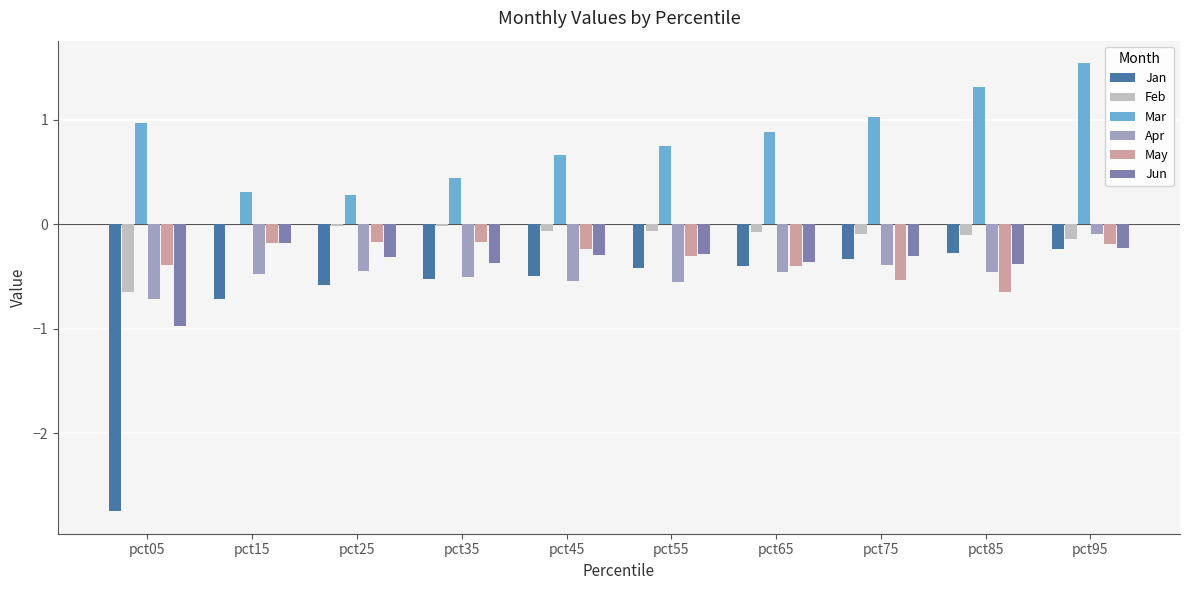

Is it true that May equals -0.4 at pct45?

False